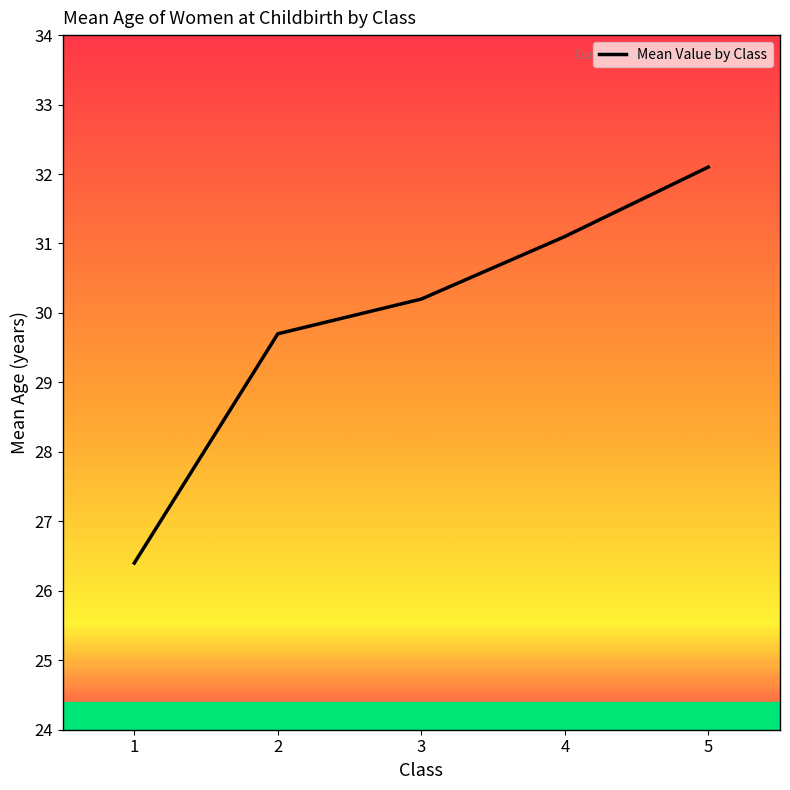

What is the smallest value displayed?

26.4